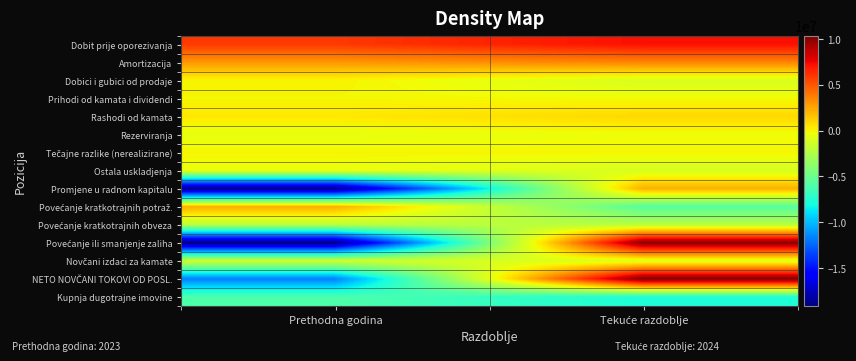

At which category is the sum across all series the highest?

Tekuće razdoblje